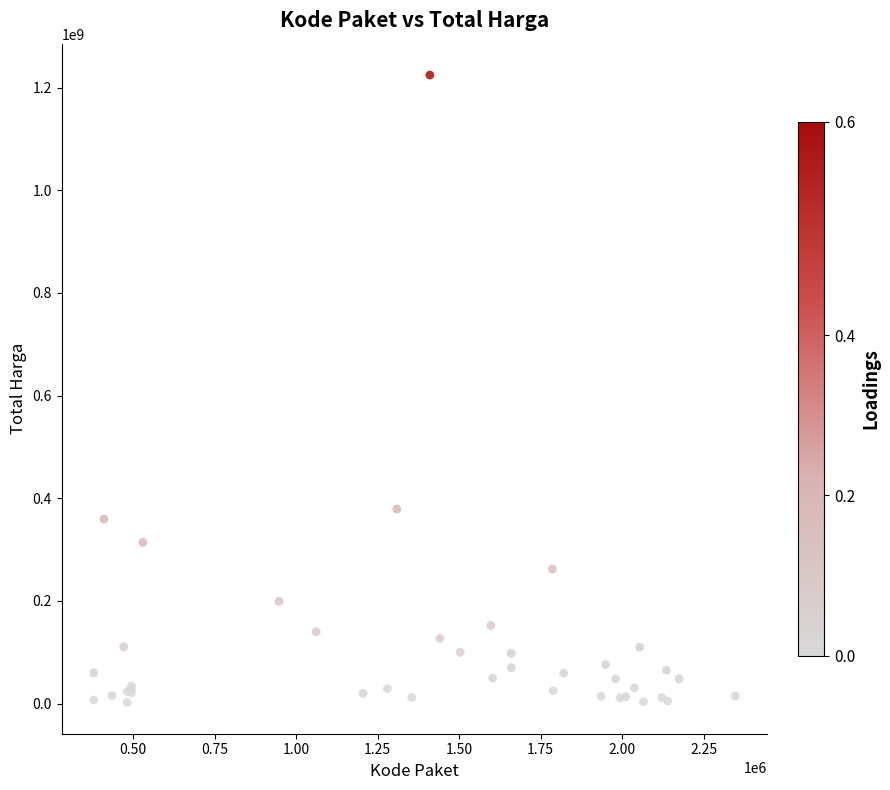

What Y value in the scatter plot is closest to 613538875?

379075000